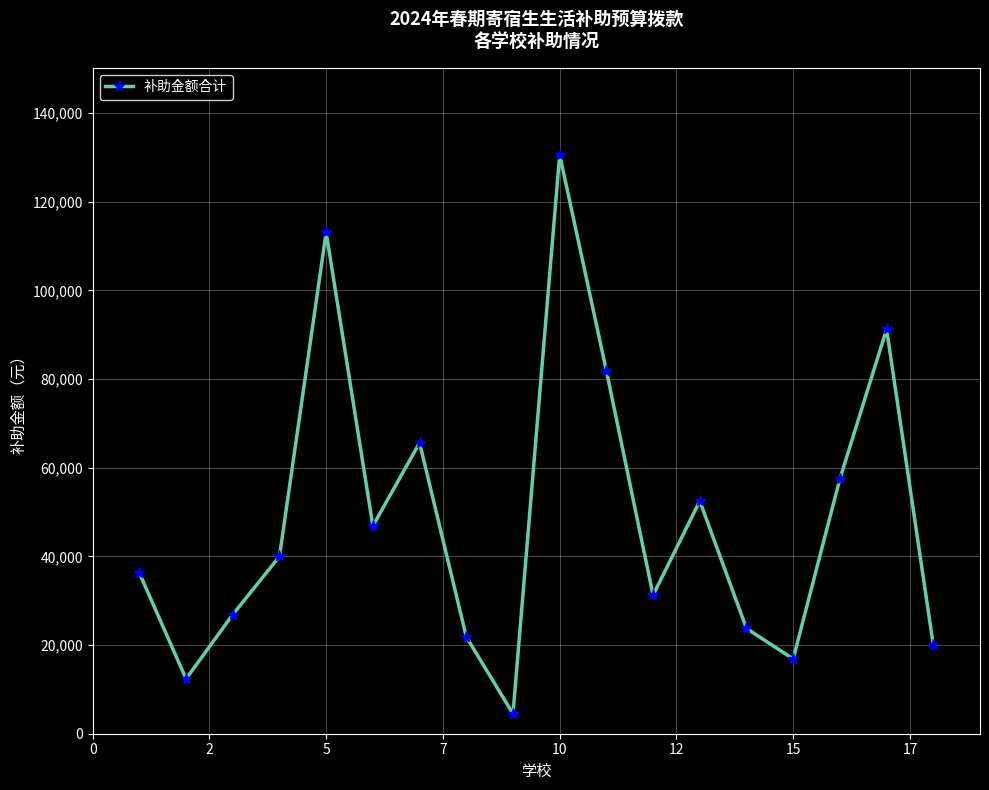

Reading right to left, list all the values displayed in this chart.

20000	91250	57500	16875	23750	52500	31250	81875	130625	4500	21875	65625	46875	113125	40000	26875	12375	36250